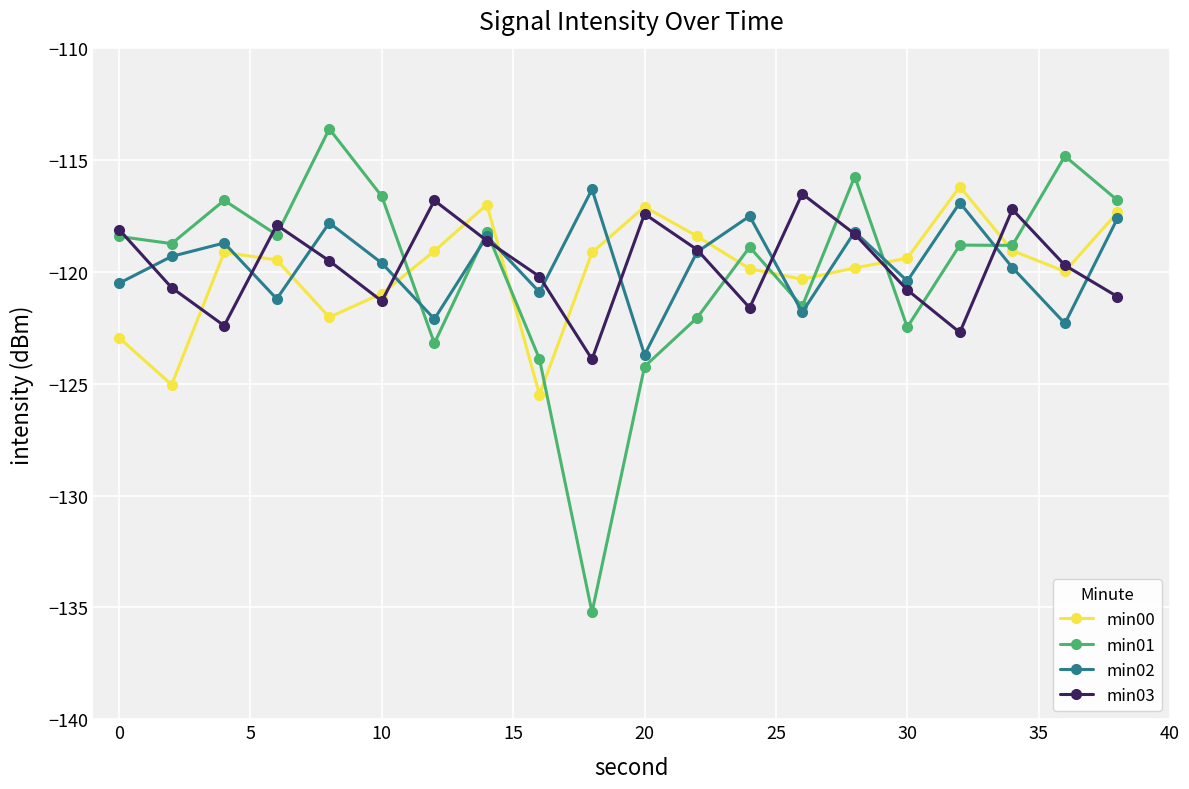

What is the value of the min01 point at the 19th from the left?

-114.8